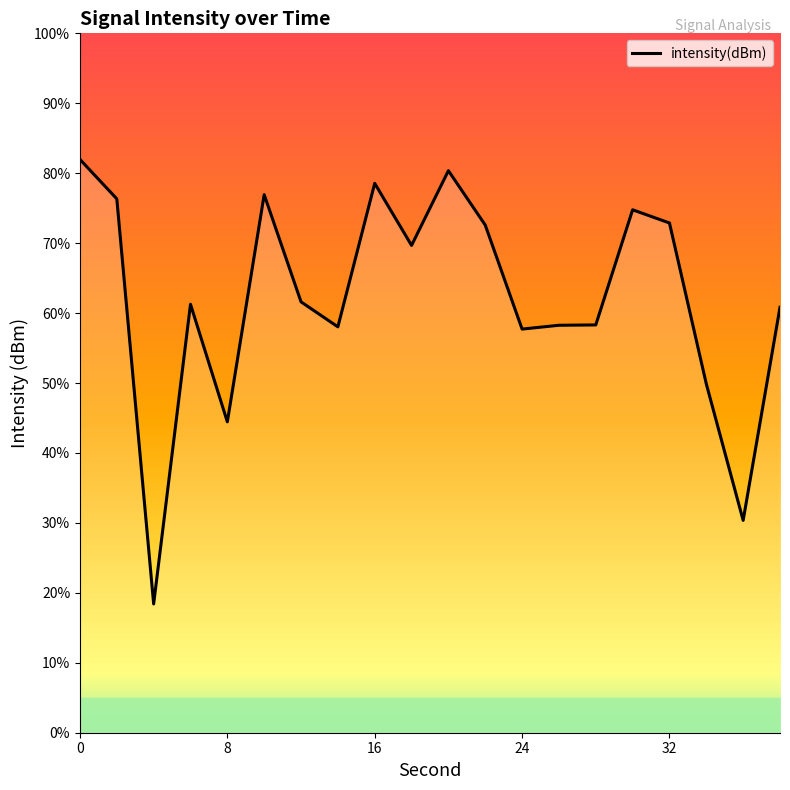

Count the number of data series in this chart.

1